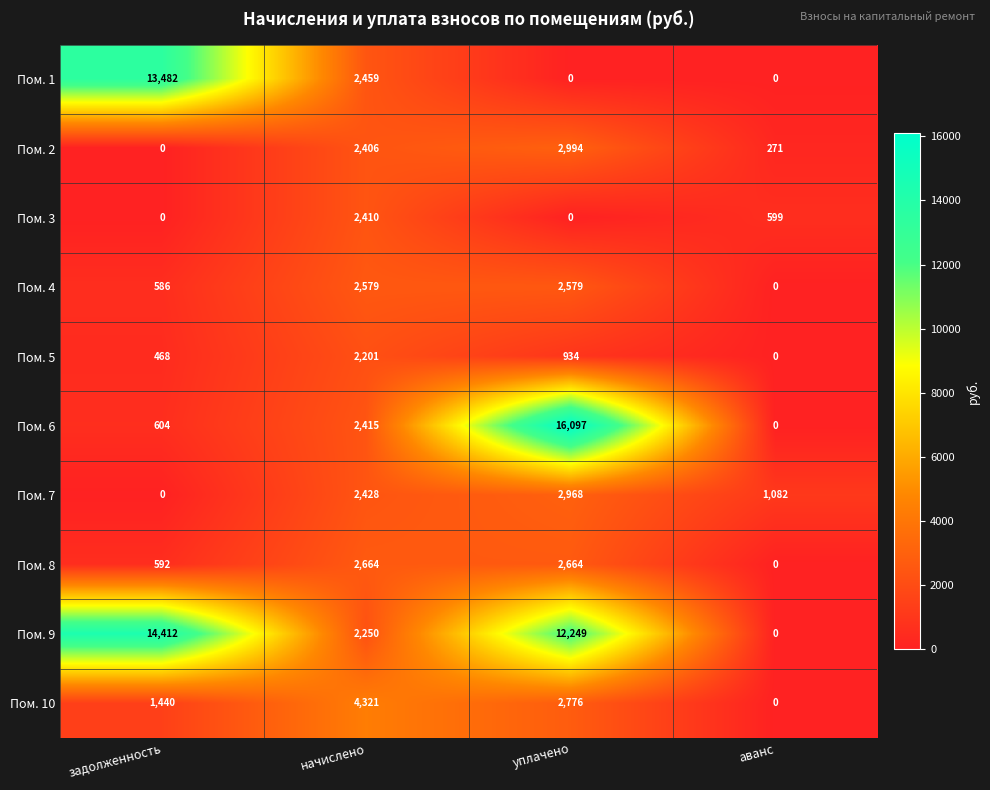

What is the difference between the Пом. 4 values at начислено and аванс?

2579